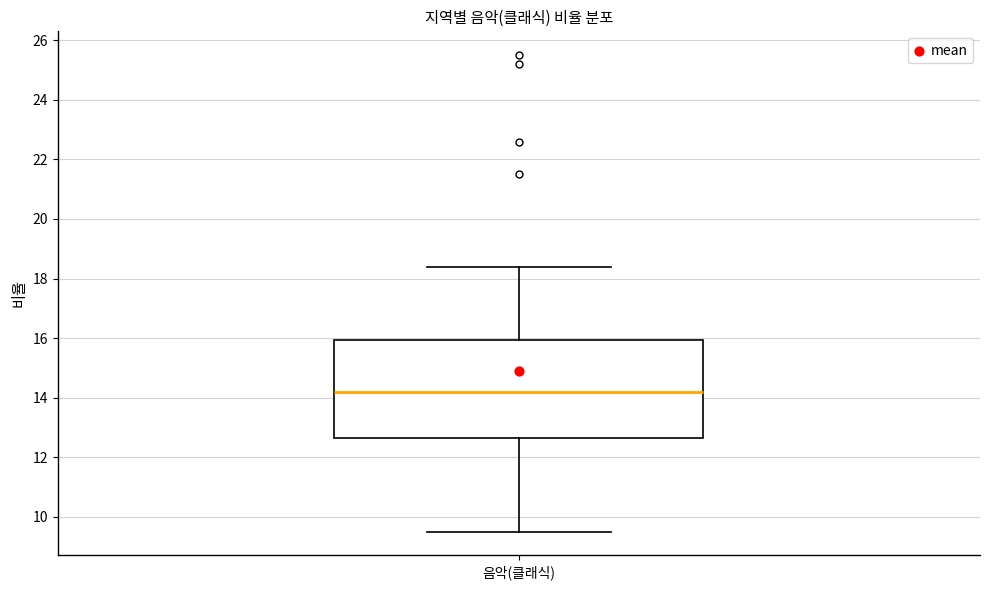

Where does the median line of the box for 음악(클래식) sit on the y-axis? The values are not printed on the chart, so give them approximately, as read against the axis.

14.2